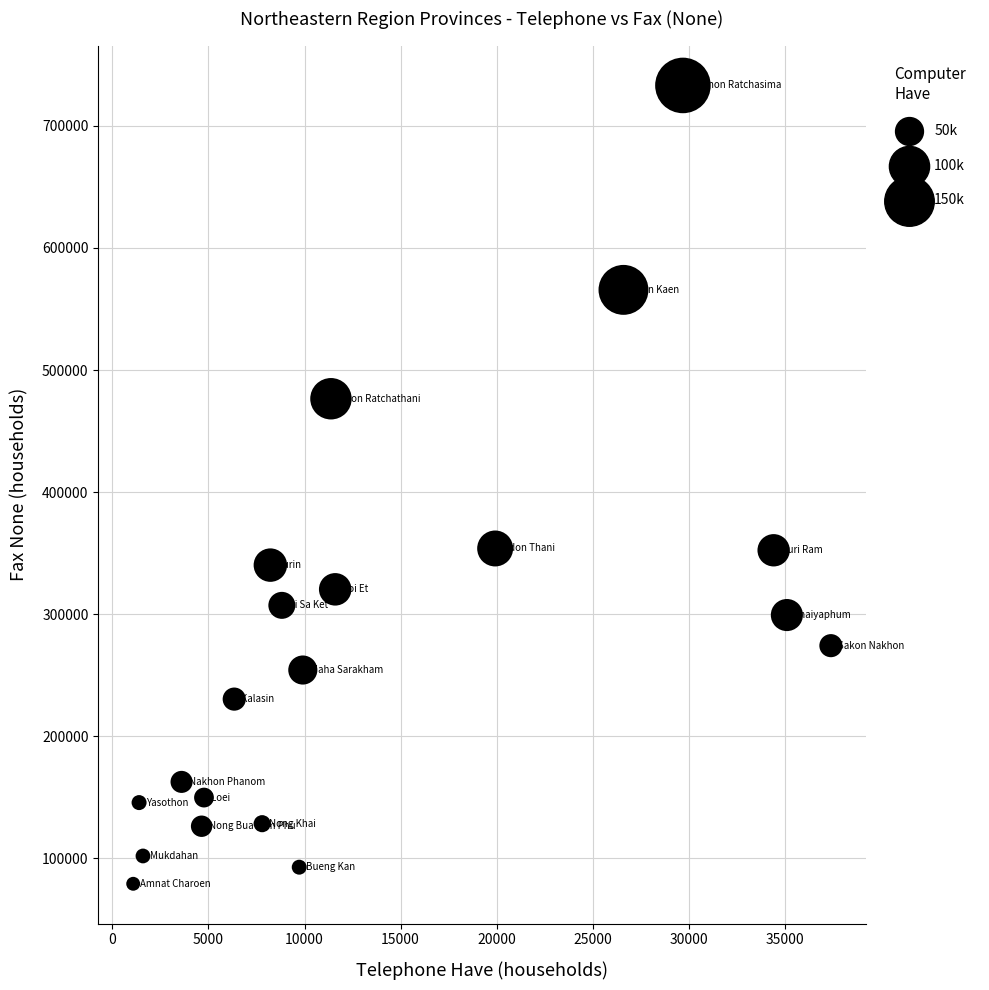

What is the range of Y values (max minus min)?

654200.4